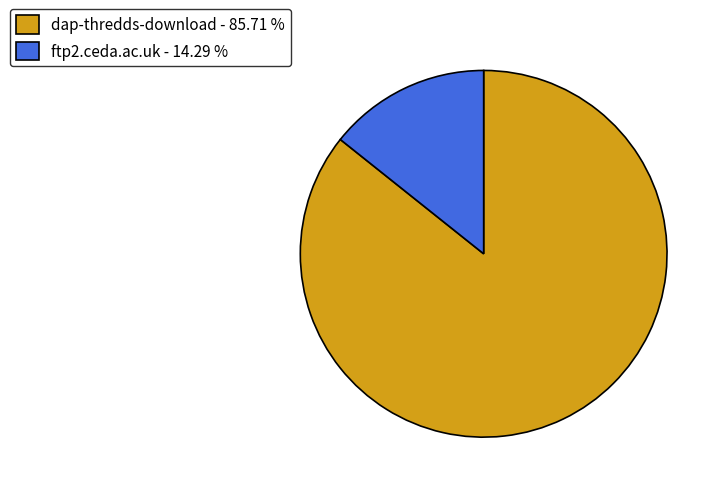

How many slices are in this pie chart?

2